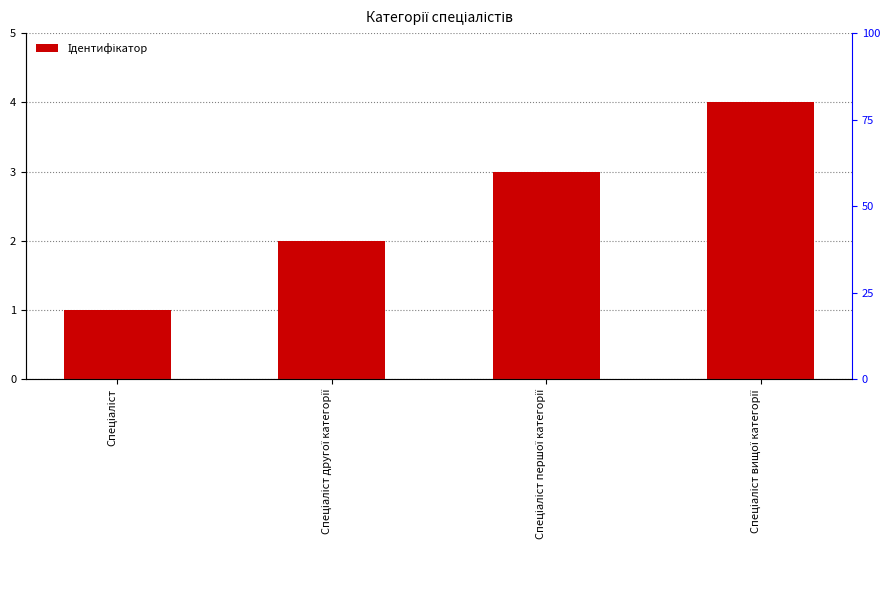

Reading left to right, extract all data points from this chart.

Спеціаліст=1	Спеціаліст другої категорії=2	Спеціаліст першої категорії=3	Спеціаліст вищої категорії=4